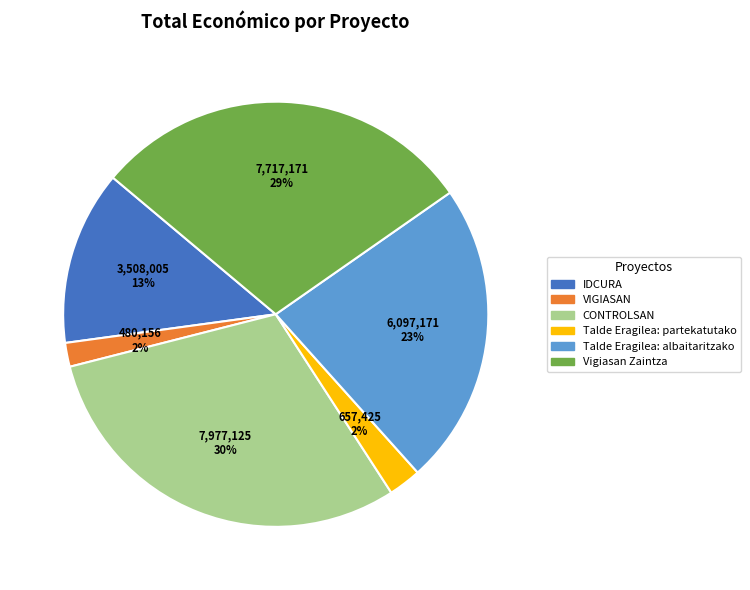

True or false: Talde Eragilea: partekatutako accounts for 2% of the total.

True